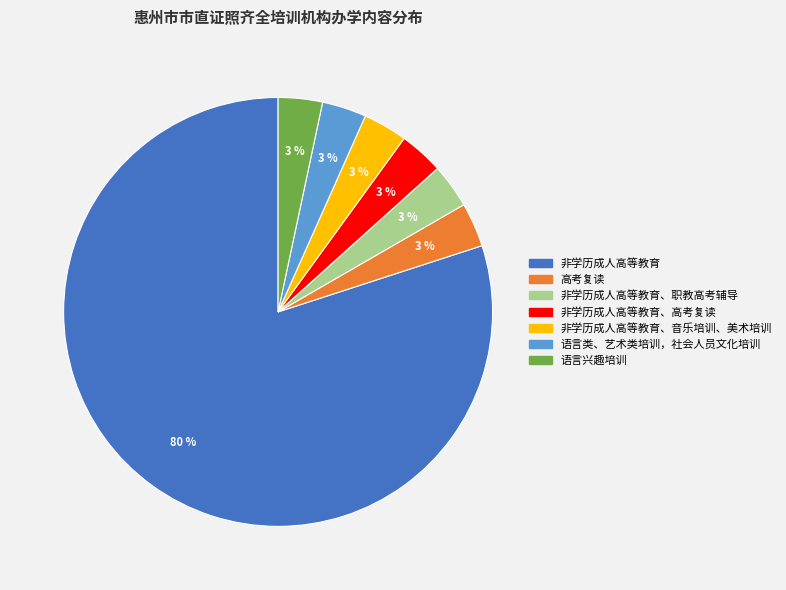

To the nearest percent, what is the average slice percentage?

14%